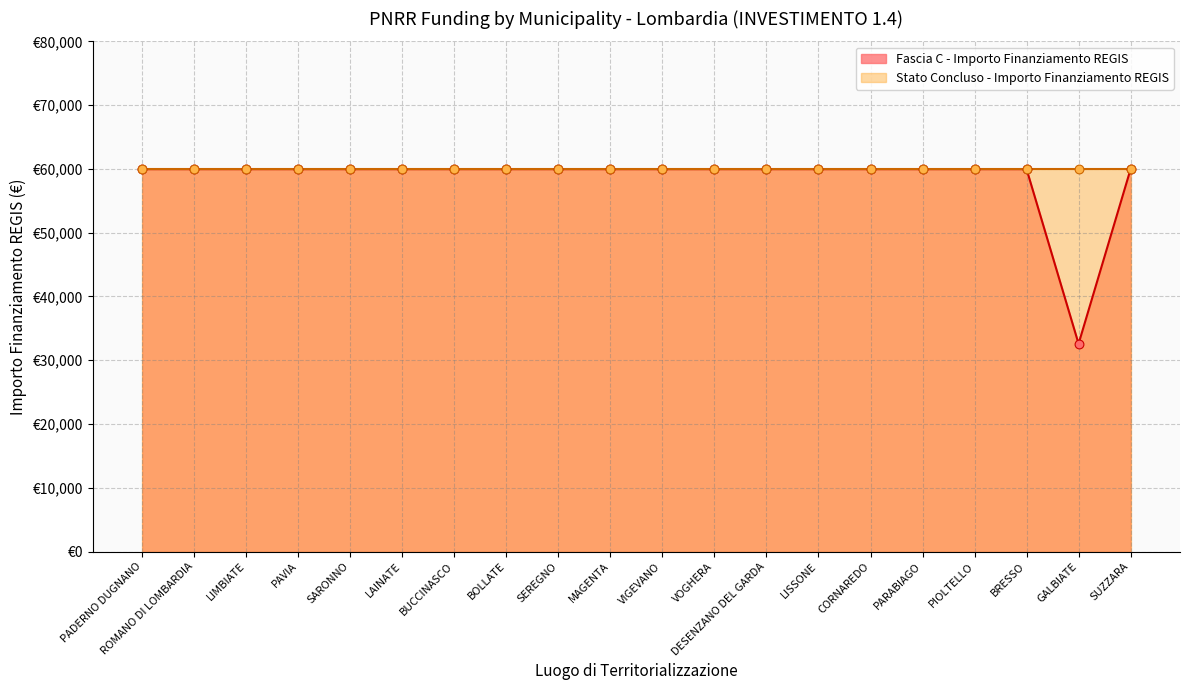

Which has a higher value, VOGHERA or SUZZARA?

VOGHERA